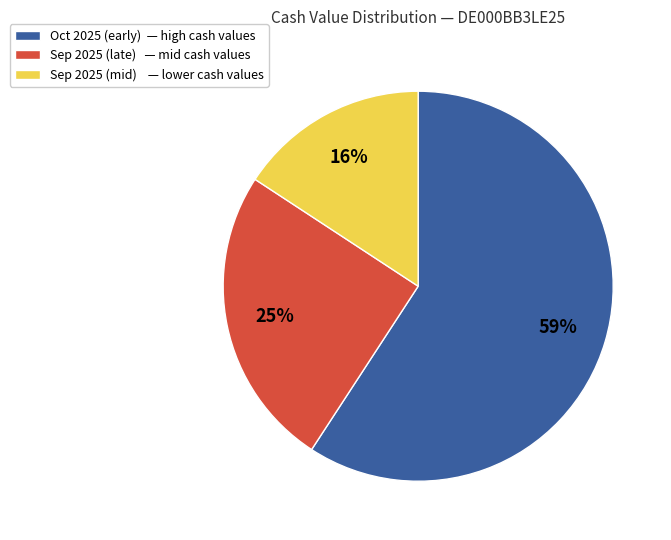

How many segments does this pie chart have?

3